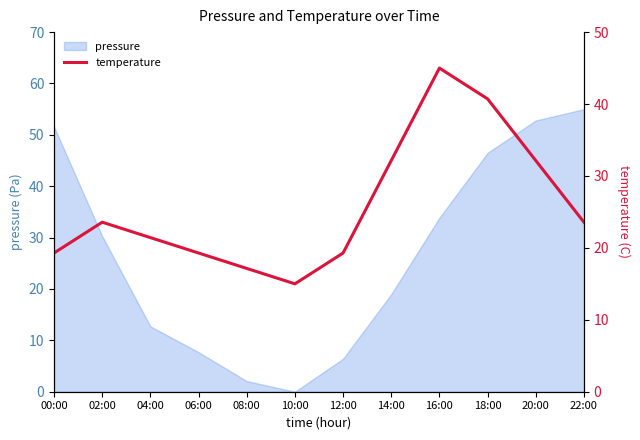

Reading left to right, transcribe all the data shown in this chart.

00:00=19.3	02:00=23.6	04:00=21.4	06:00=19.3	08:00=17.1	10:00=15.0	12:00=19.3	14:00=32.1	16:00=45.0	18:00=40.7	20:00=32.1	22:00=23.6